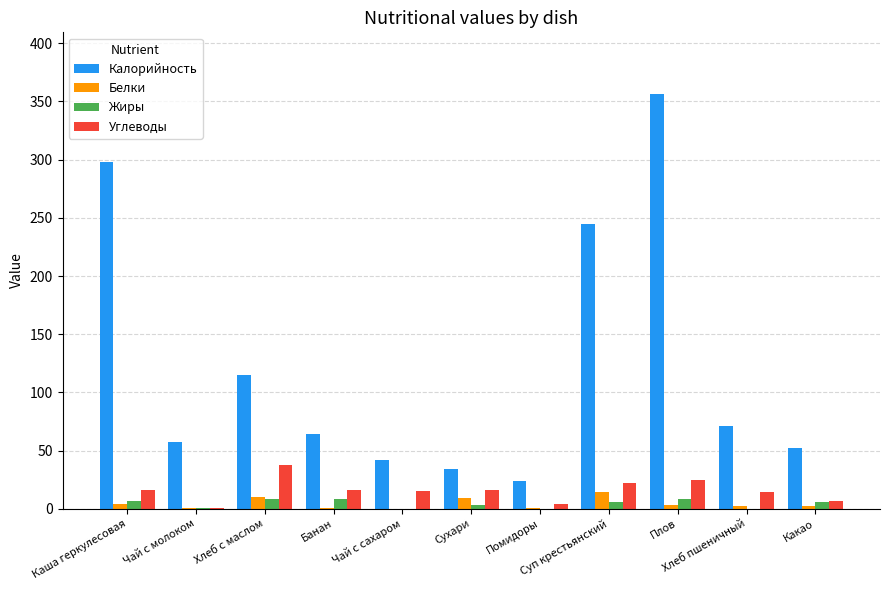

Is the value of Калорийность at Плов greater than the value of Жиры at Банан?

Yes